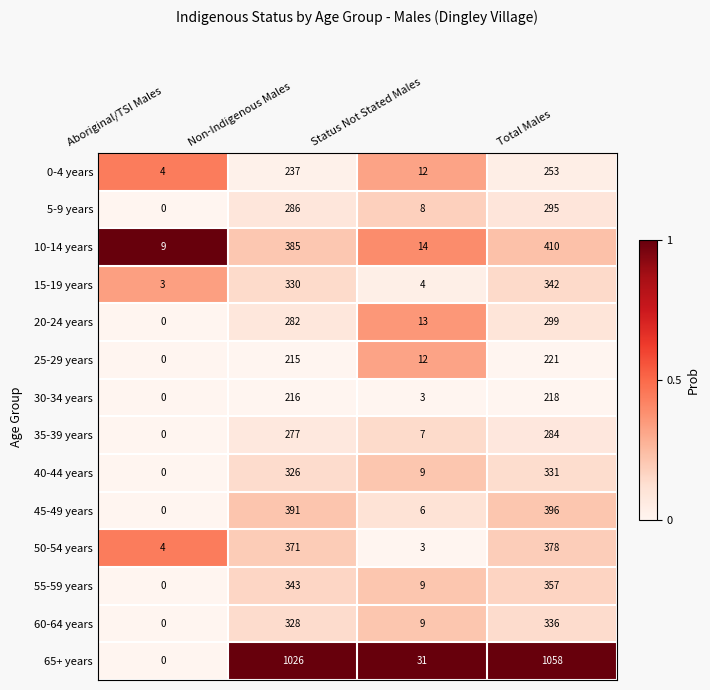

Between Aboriginal/TSI Males and Total Males, which series saw the biggest shift?

65+ years